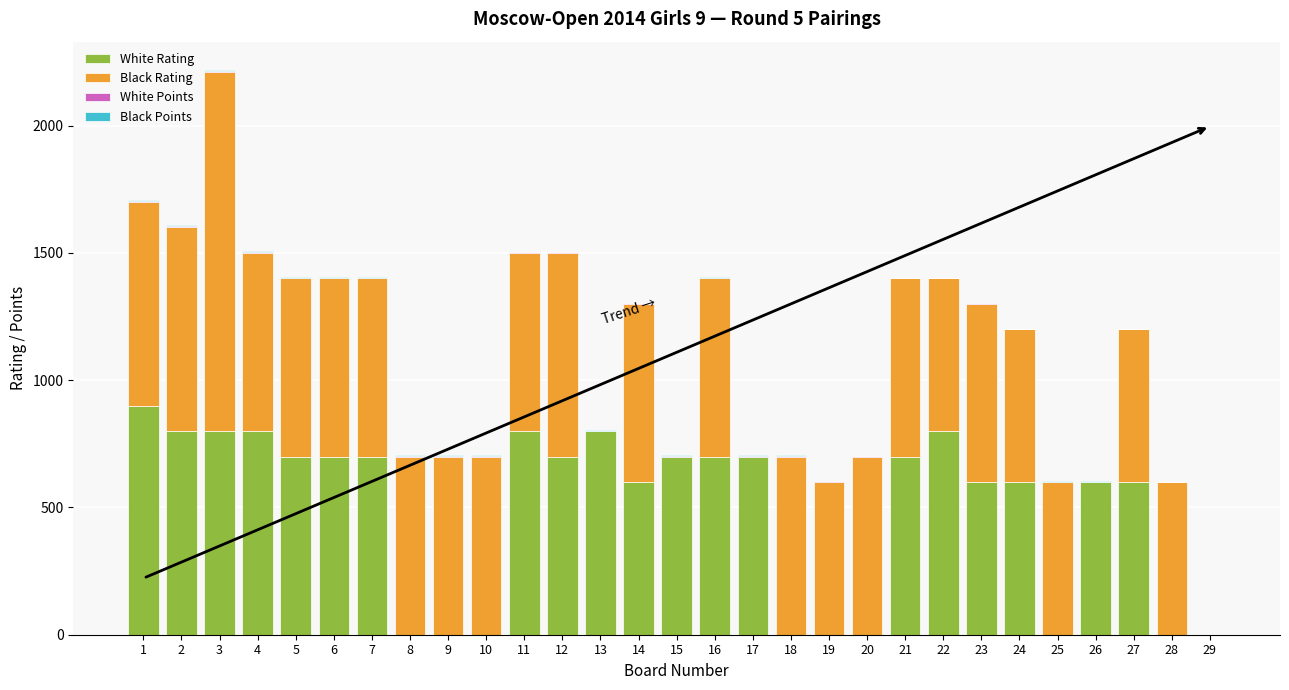

True or false: White Rating has a value of 1306.7 at 22.

False